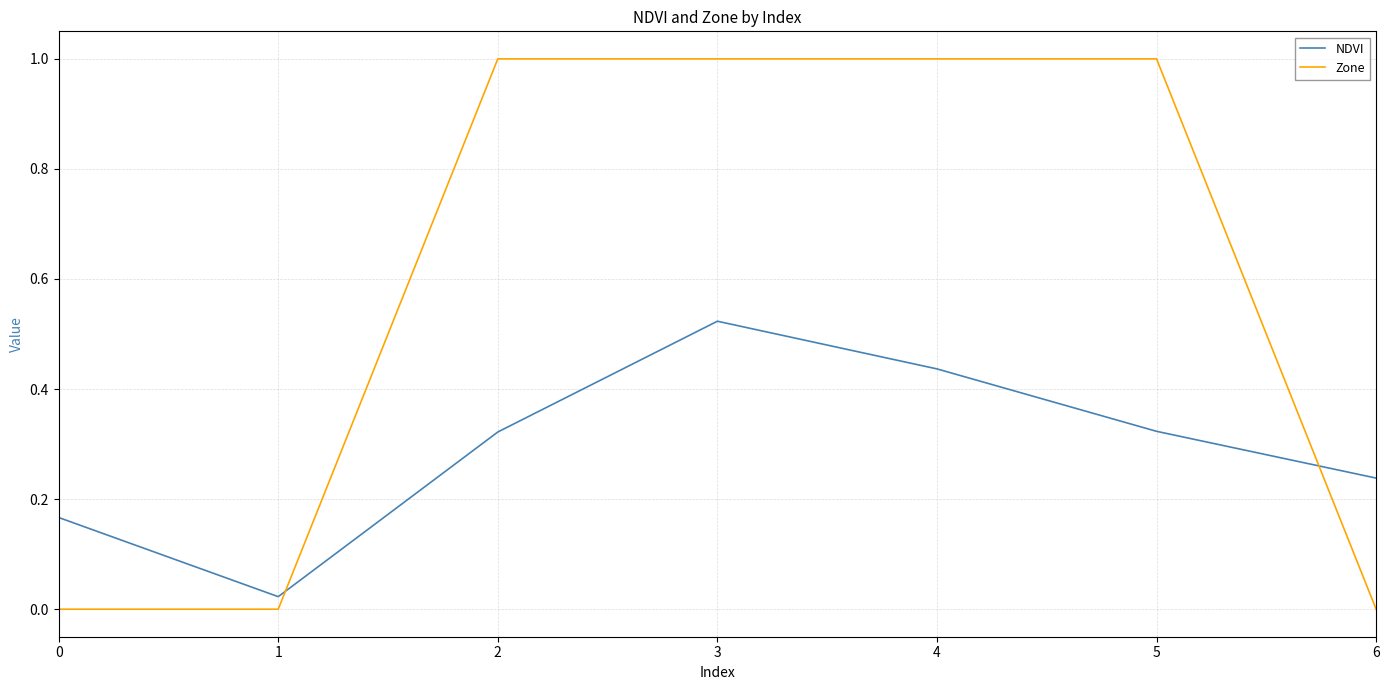

Is it true that NDVI equals 0.7 at 4?

False